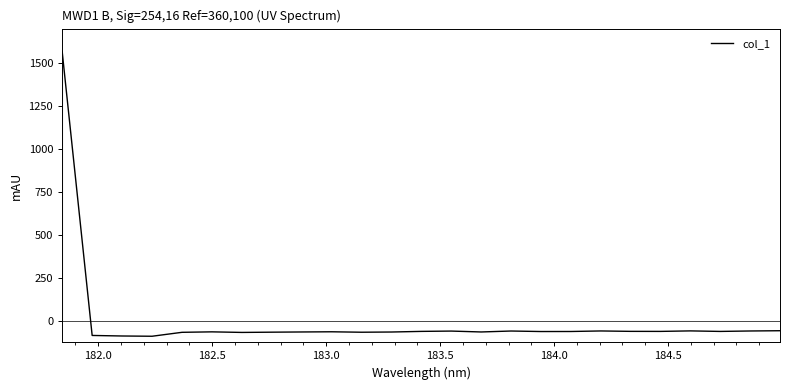

What is the difference between the maximum and minimum values?

1650.0